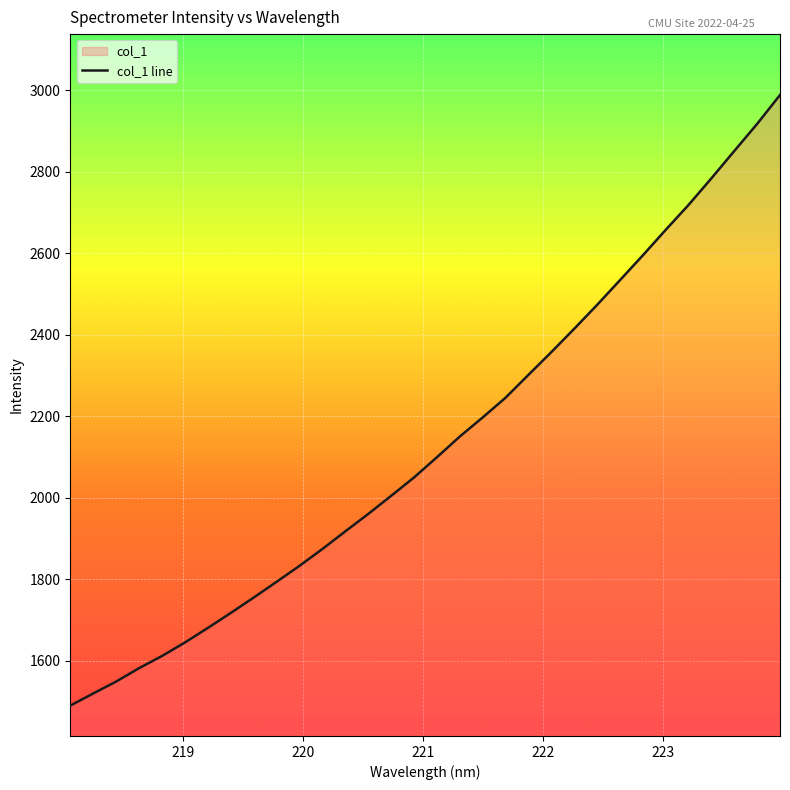

What is the difference between the maximum and minimum values?

1498.5